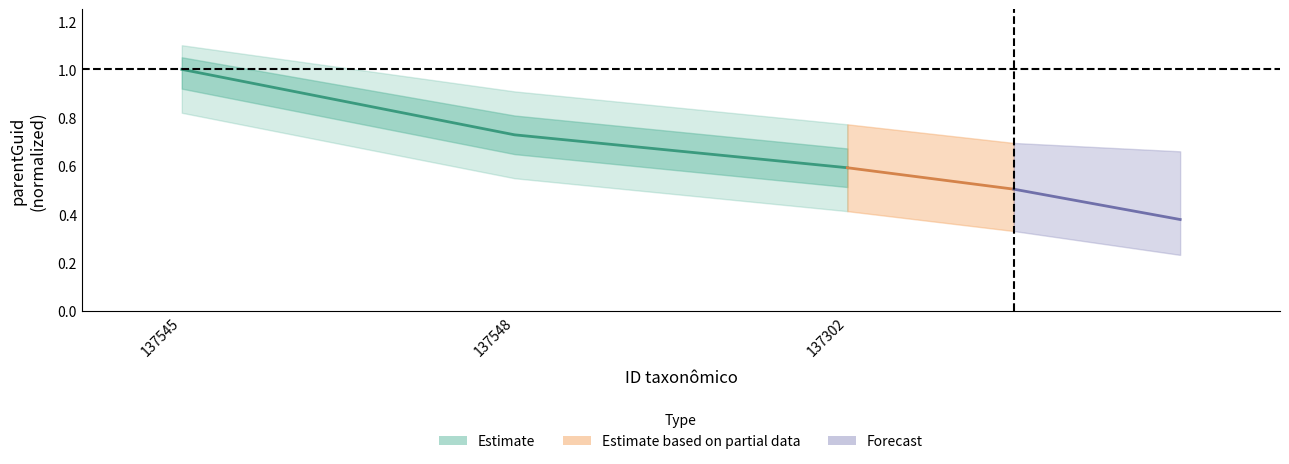

At which category does the chart reach its peak across all series?

137545